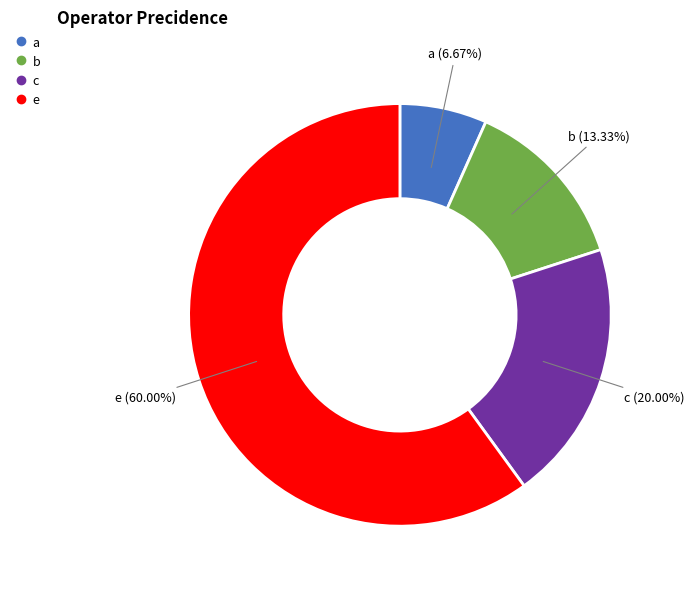

Between a and c, which is larger?

c